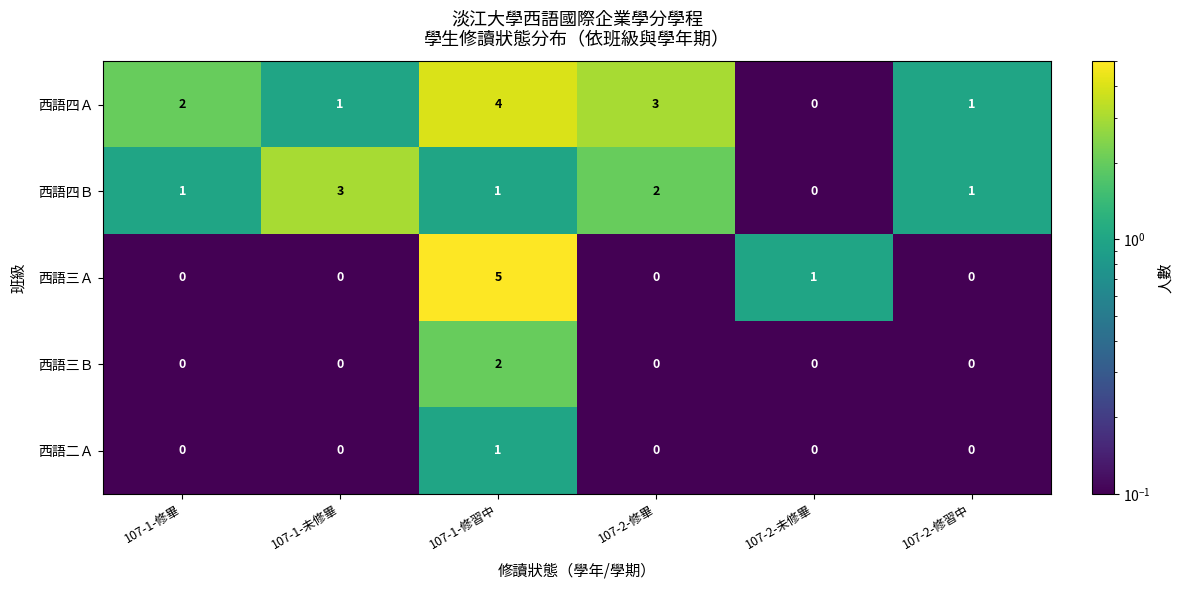

At which label does 西語三Ａ reach its peak?

107-1-修習中